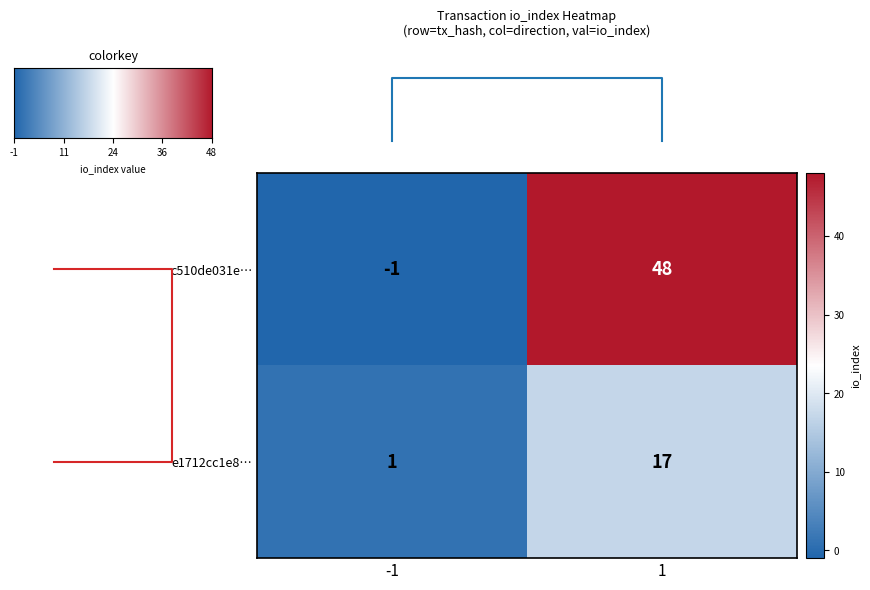

How many data points in e1712cc1e8… are less than 17?

1